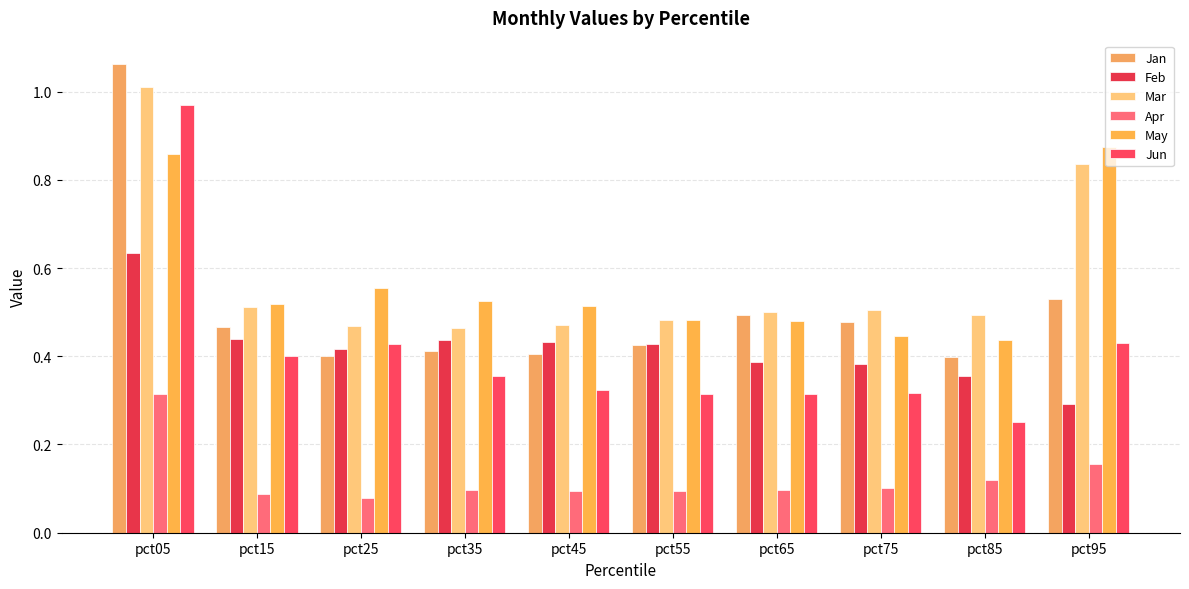

What is the average value of the May series?

0.6